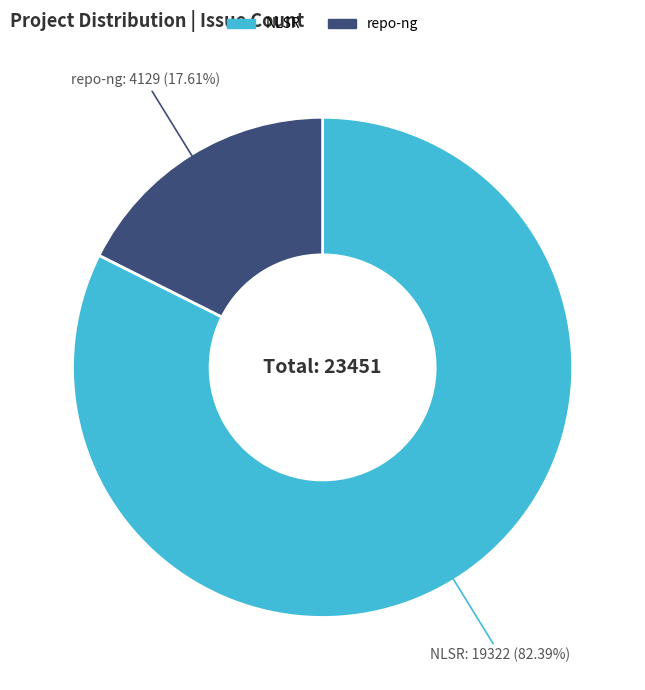

Is NLSR the majority of the pie?

Yes